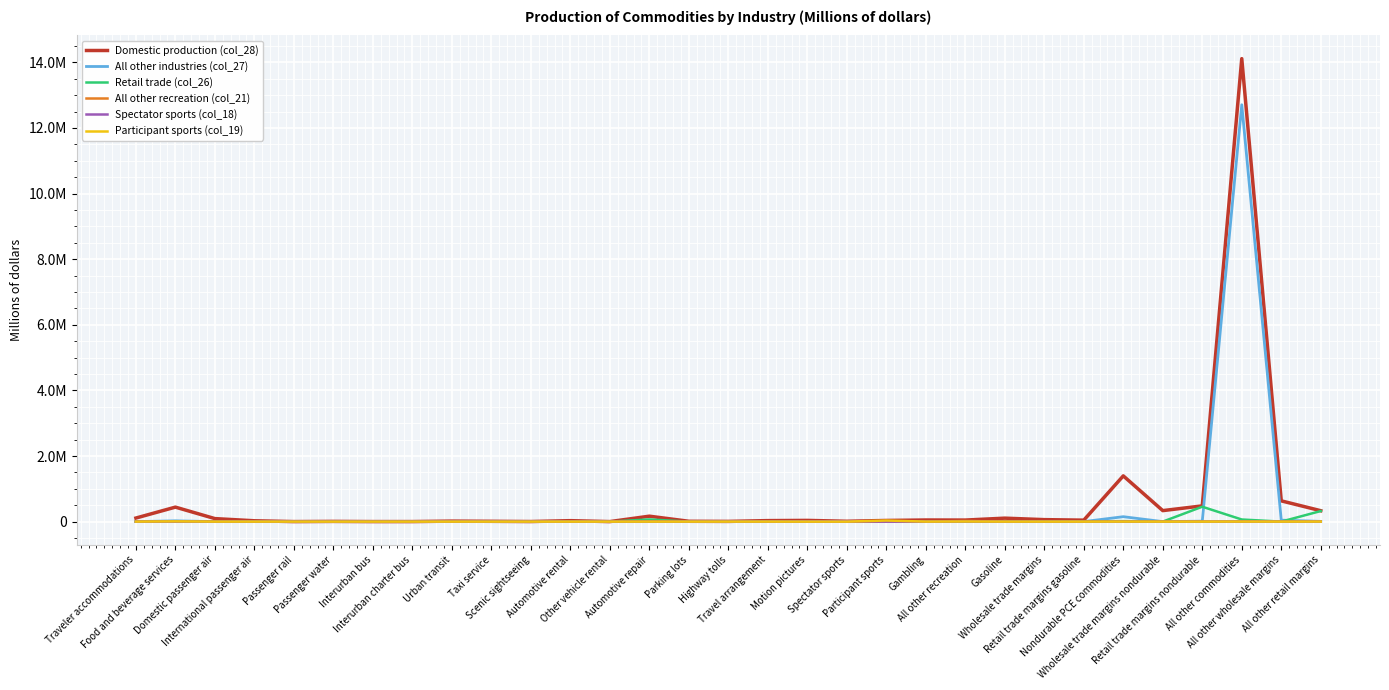

Does the chart have visible grid lines?

Yes